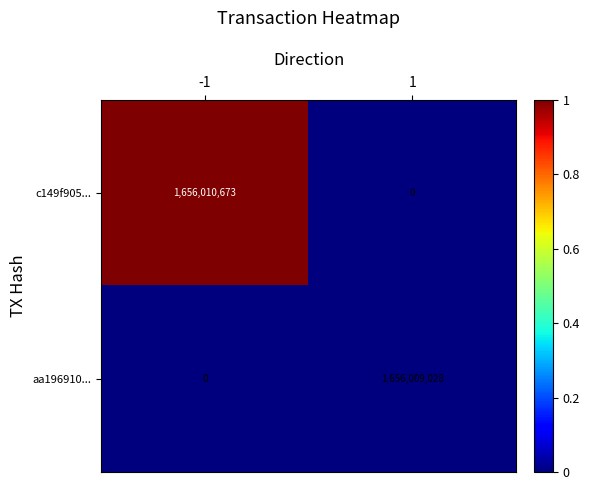

Reading right to left, list all the values displayed in this chart.

c149f905...: 1=0	-1=1656010673
aa196910...: 1=1656009028	-1=0